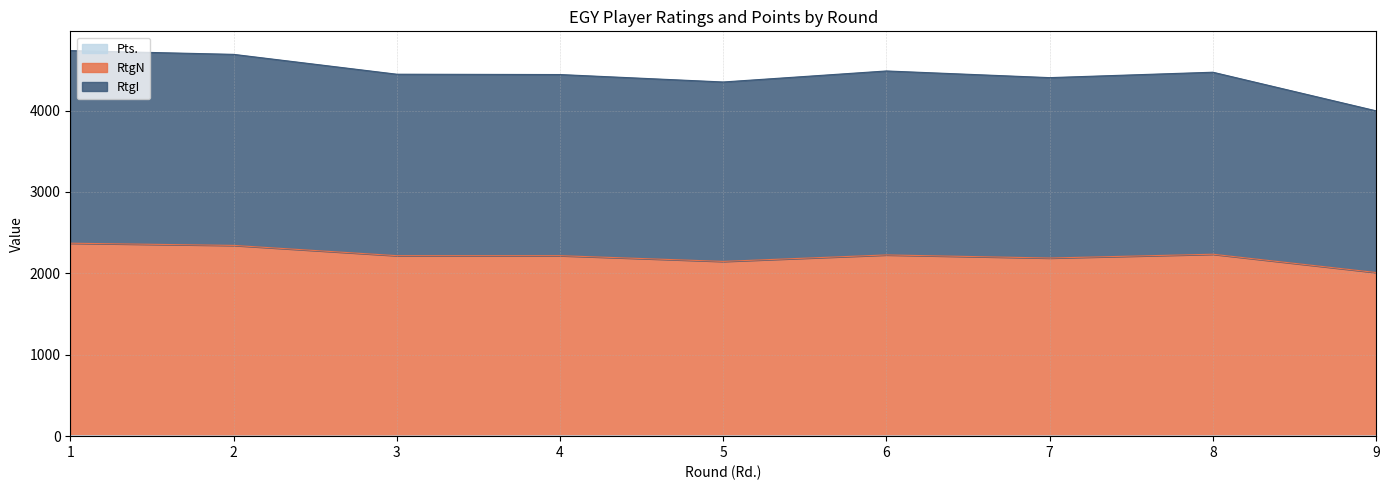

What is the value of the Pts. point at the 5th from the left?

4.0